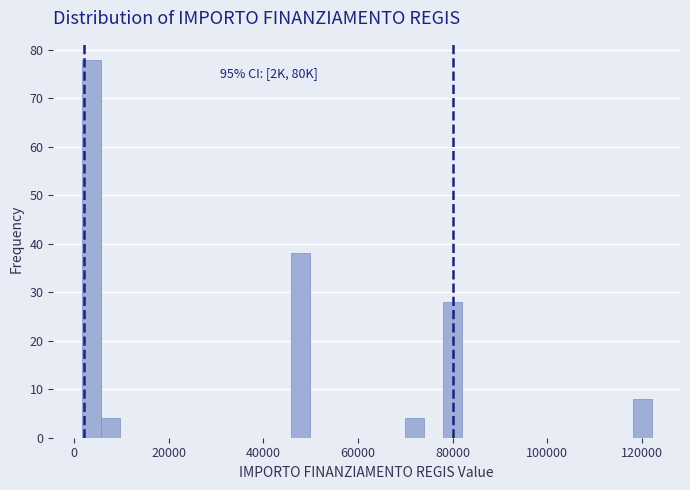

Around what value on the x-axis is the tallest bar? Give the approximate position of its centre, as read against the axis.

4000